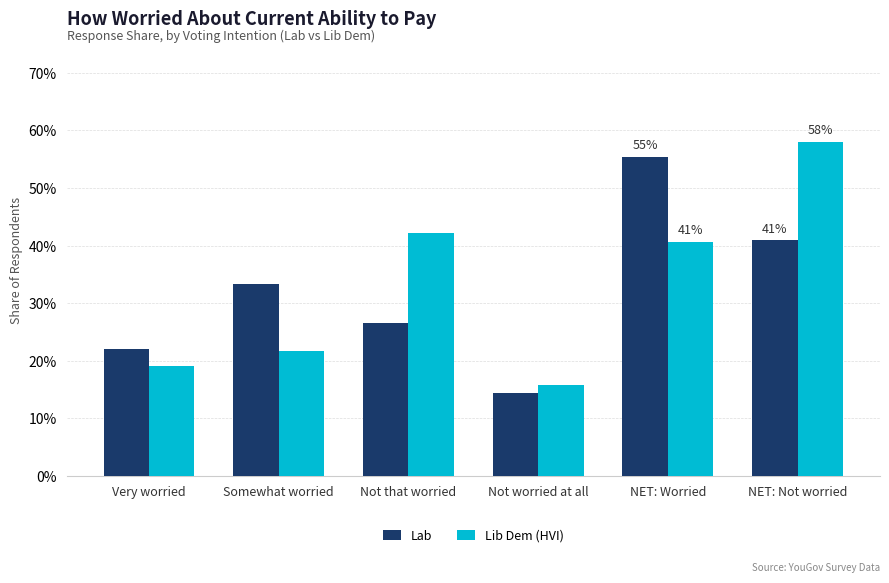

Between Not that worried and NET: Not worried, which is larger?

NET: Not worried